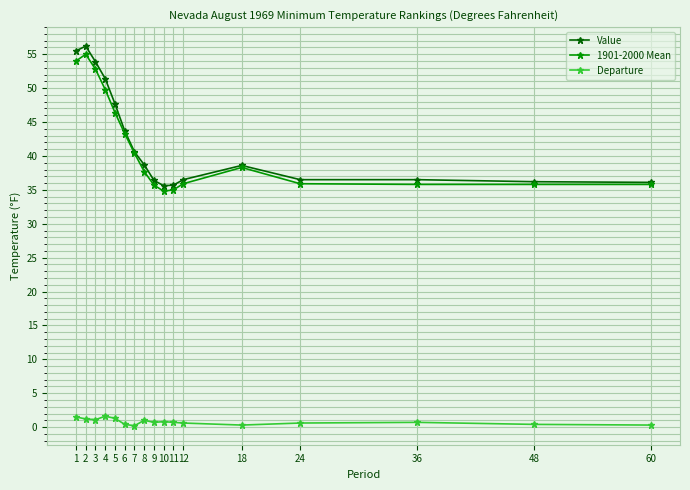

Count the number of categories in the chart.

17